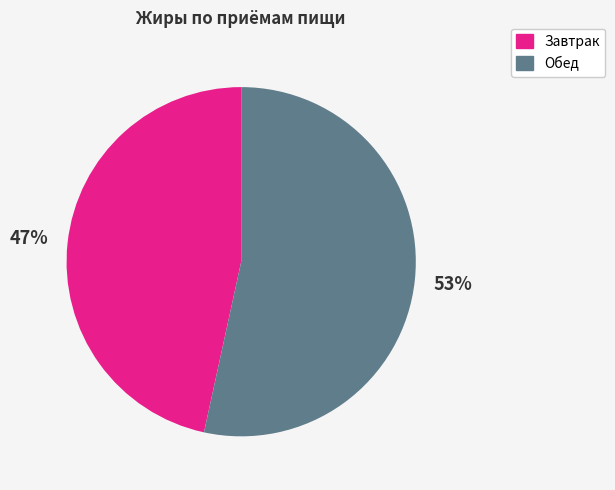

Is there any slice that represents more than half of the pie?

Yes